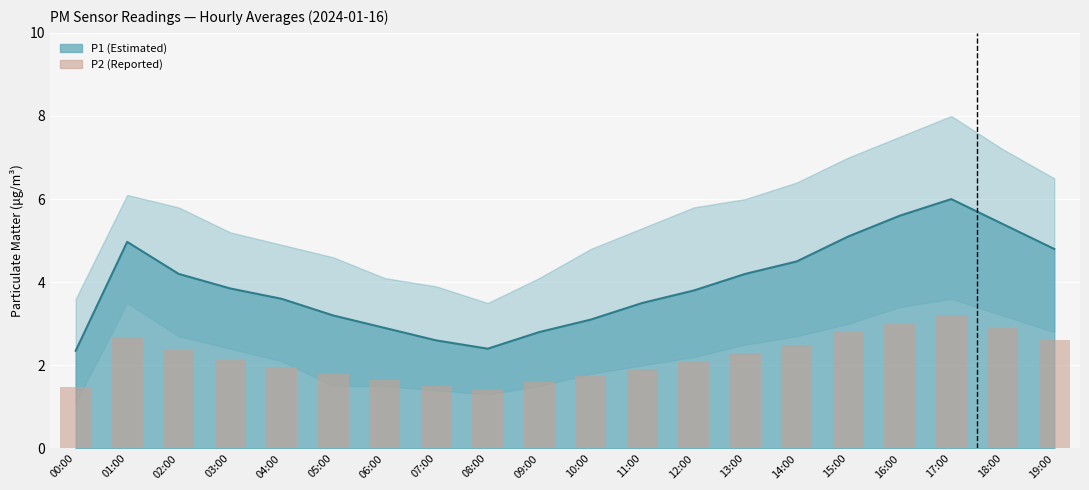

List the labels in order of value, largest first.

17:00, 16:00, 18:00, 15:00, 01:00, 19:00, 14:00, 02:00, 13:00, 03:00, 12:00, 04:00, 11:00, 05:00, 10:00, 06:00, 09:00, 07:00, 00:00, 08:00